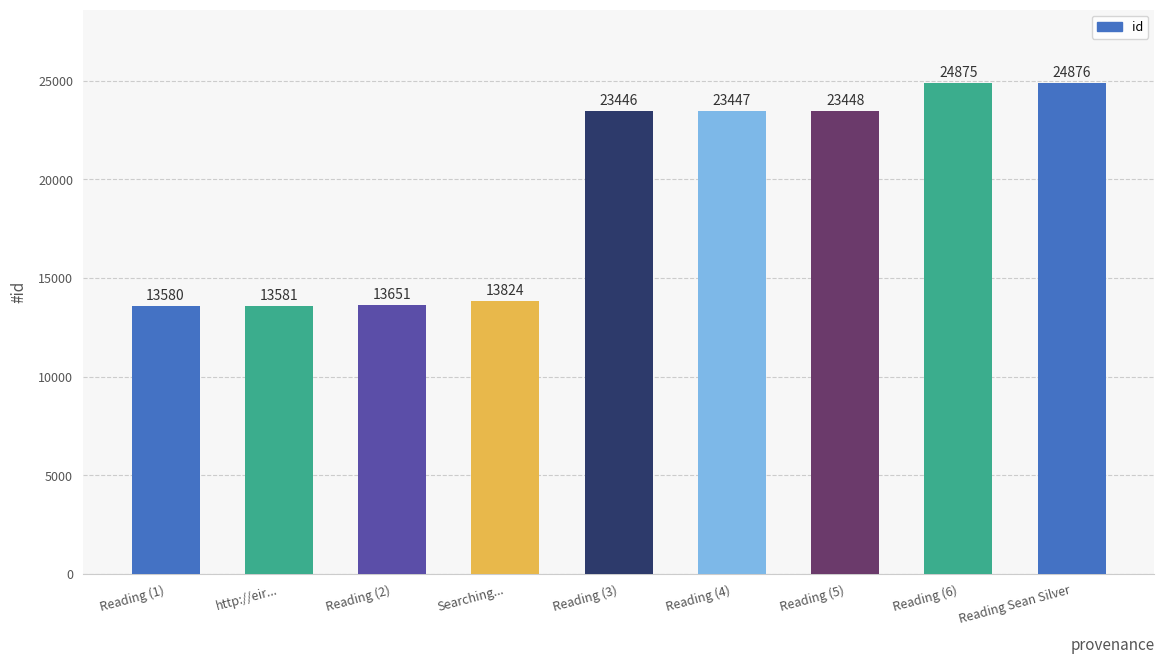

True or false: the data shows 23446 at Reading (3).

True